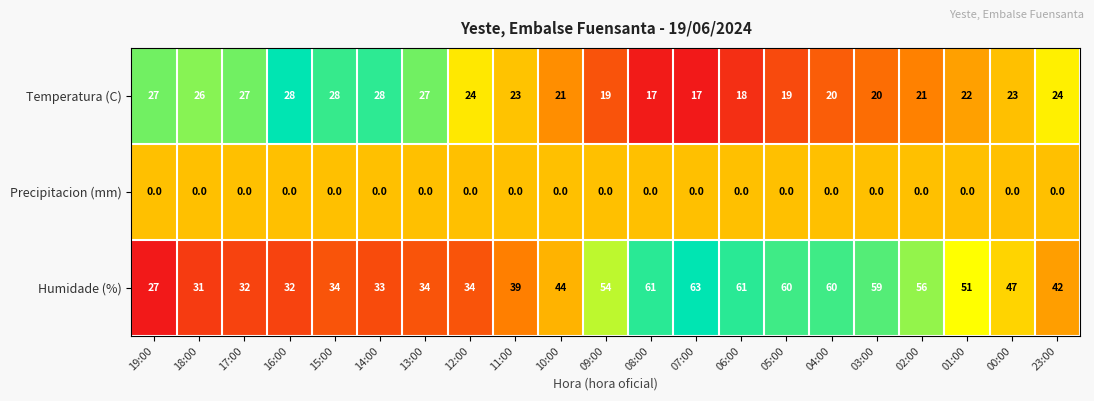

At which label does Humidade (%) reach its peak?

07:00